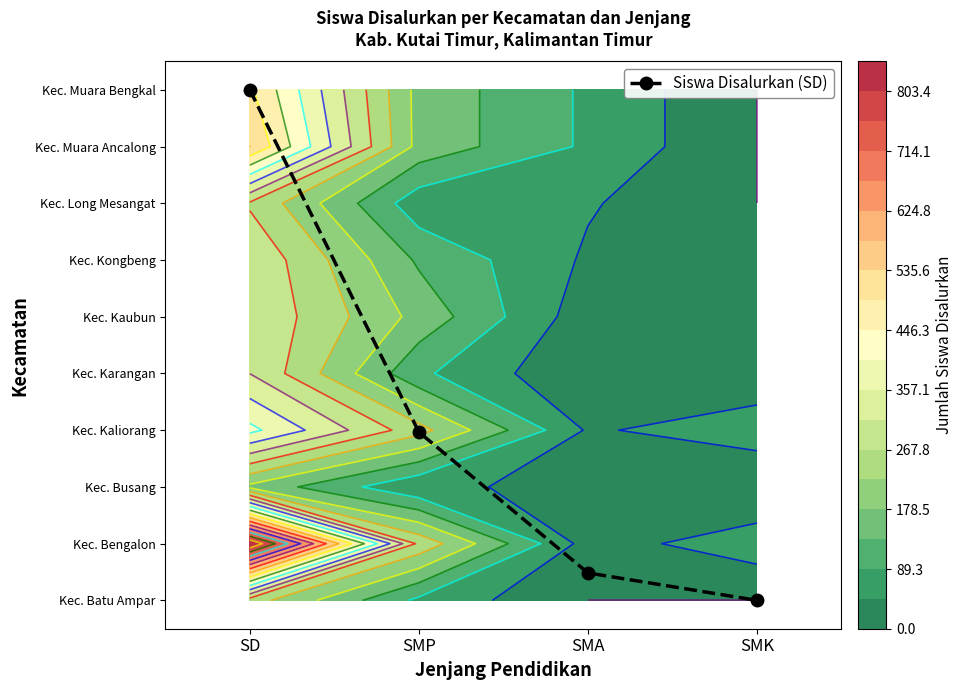

Between SMP and SD, which is larger?

SD